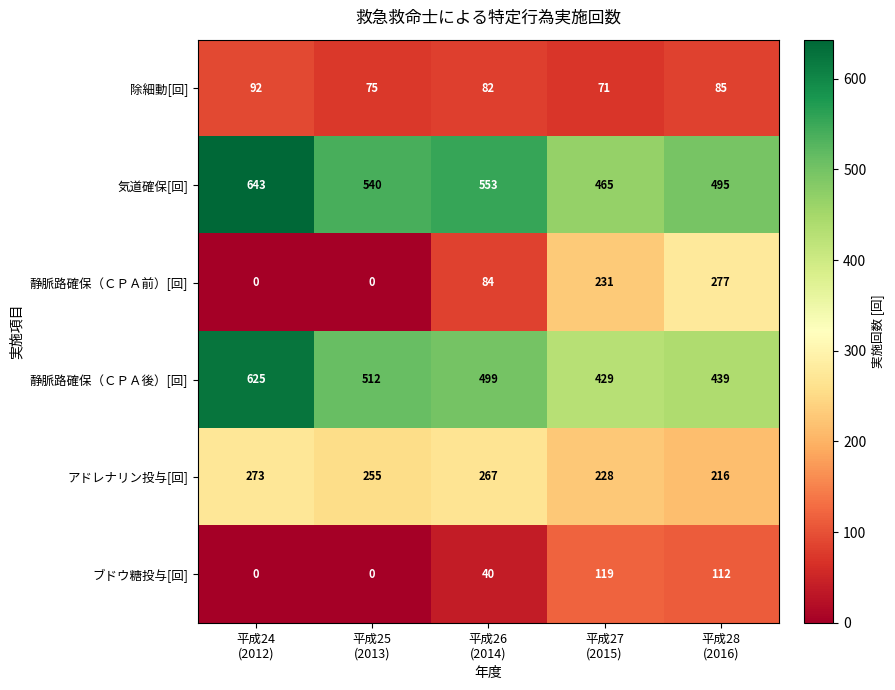

List the series in order of their peak value, highest first.

気道確保[回], 静脈路確保（ＣＰＡ後）[回], 静脈路確保（ＣＰＡ前）[回], アドレナリン投与[回], ブドウ糖投与[回], 除細動[回]